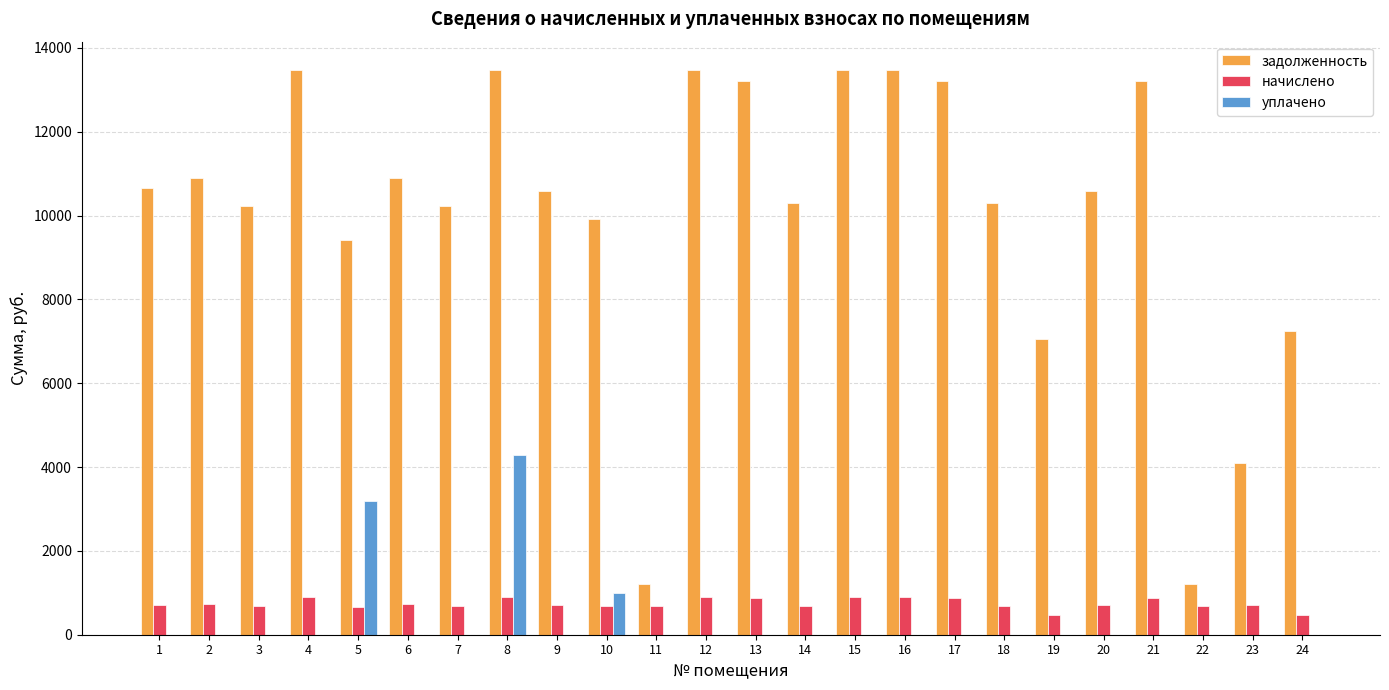

What is the total value across all series at 1?

11363.1